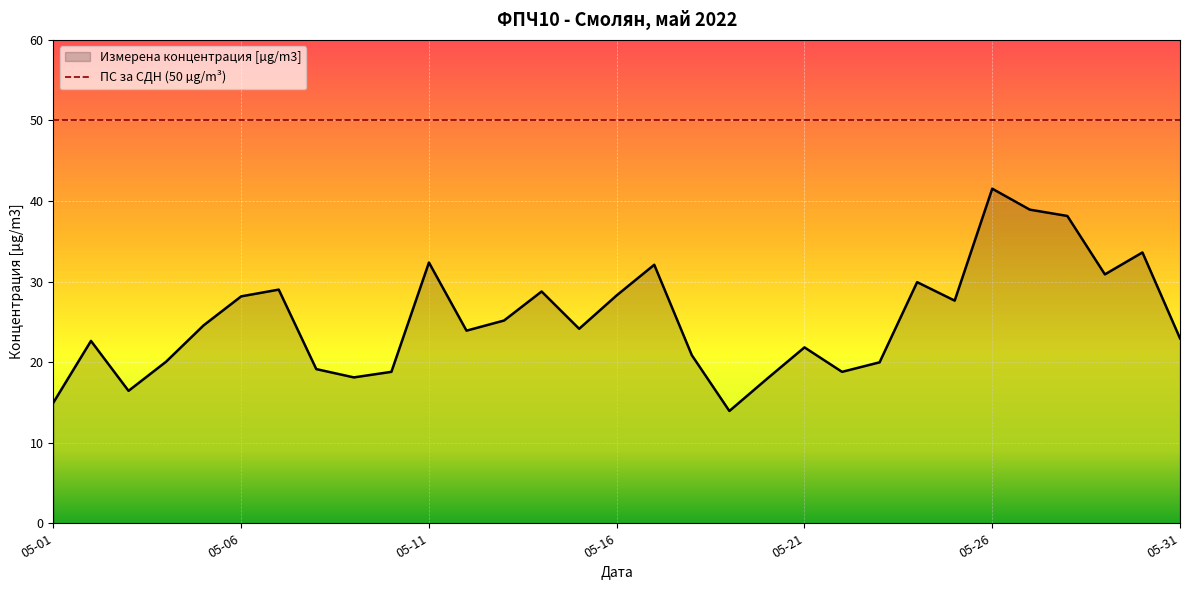

Reading left to right, what are all the values shown in this chart?

15.0	22.6	16.4	20.1	24.6	28.2	29.0	19.1	18.1	18.8	32.4	23.9	25.2	28.8	24.1	28.3	32.1	20.9	13.9	17.9	21.8	18.8	20.0	29.9	27.6	41.5	38.9	38.1	30.9	33.6	23.0